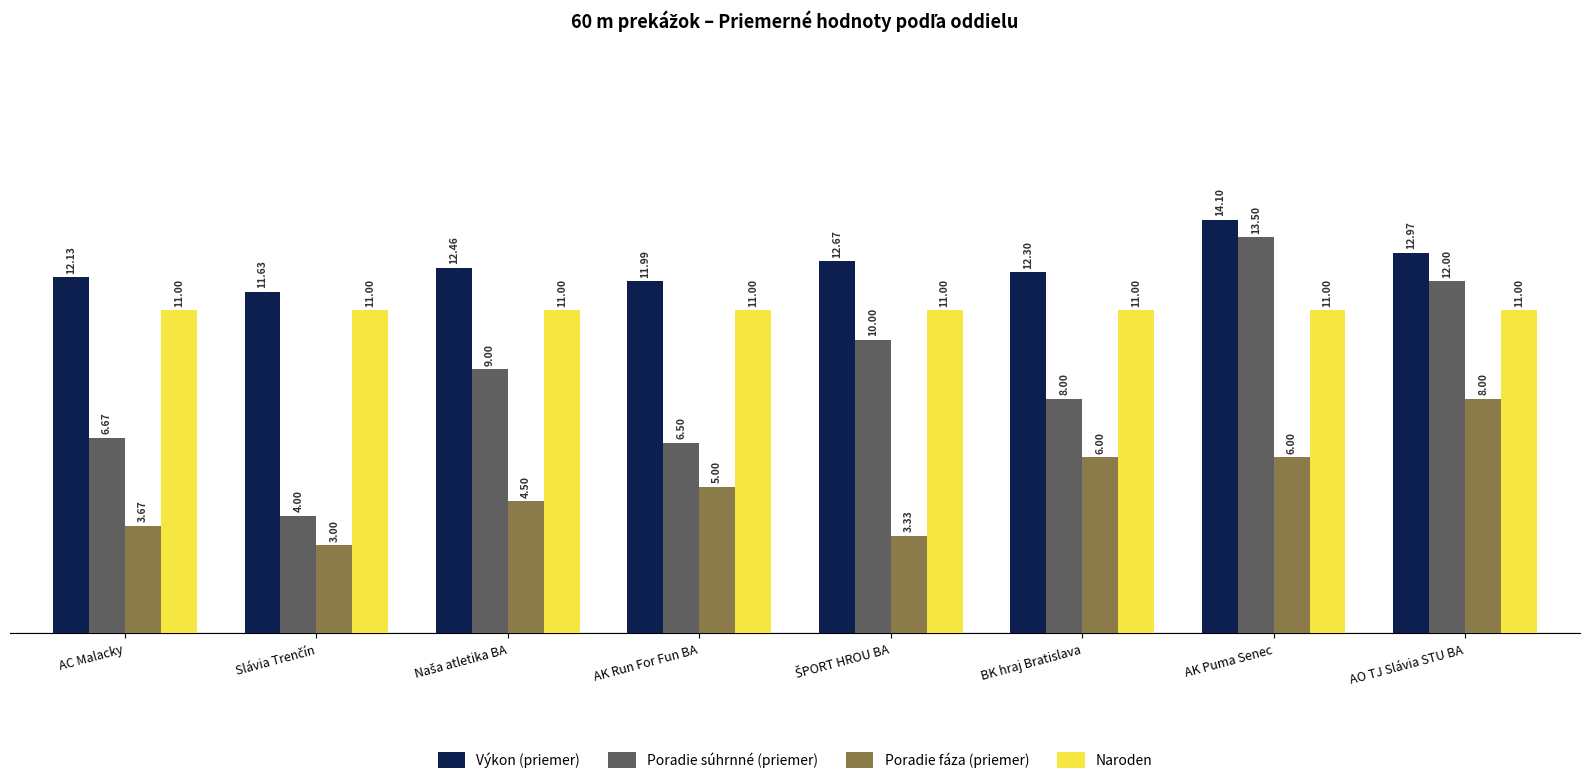

What is the difference between the second highest and second lowest values in the Poradie súhrnné (priemer) series?

5.5